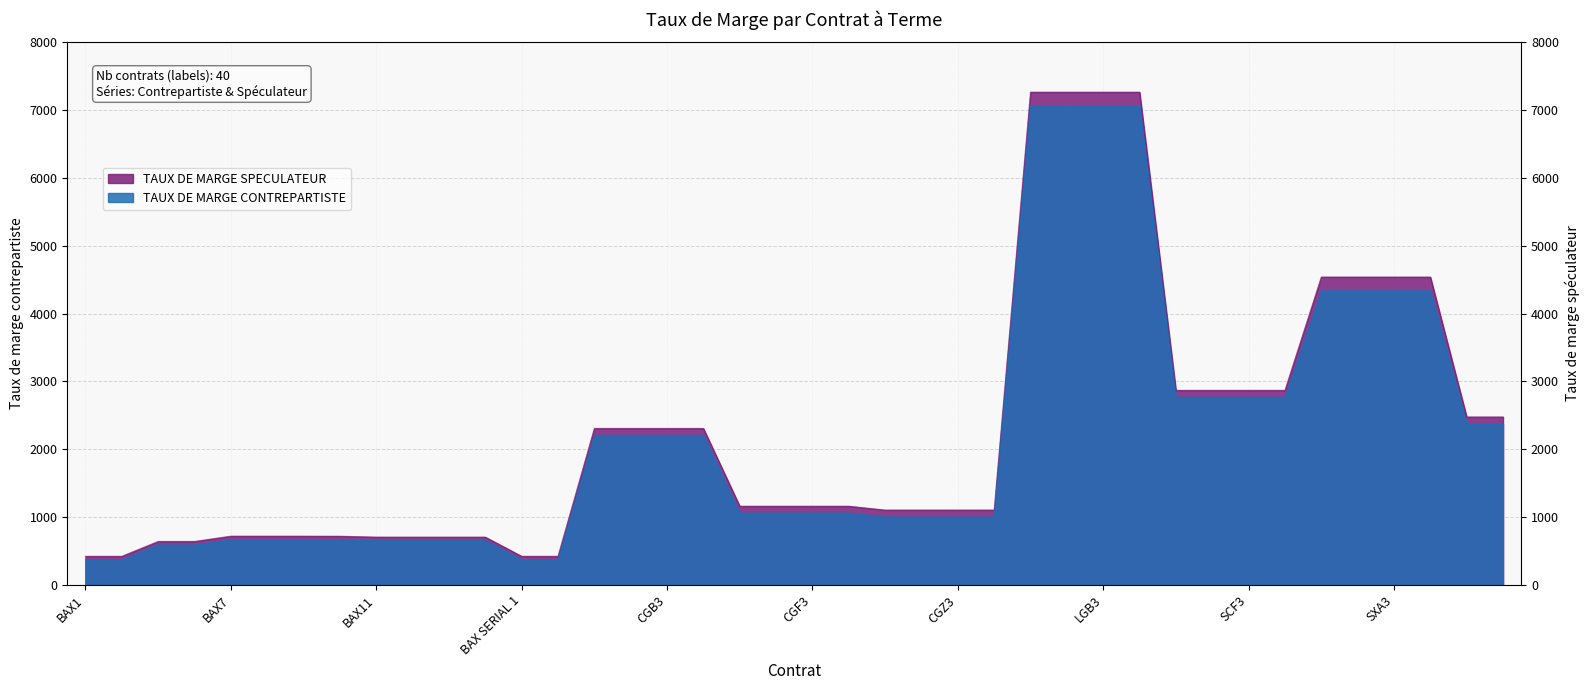

What is the total value across all series at BAX12?

1354